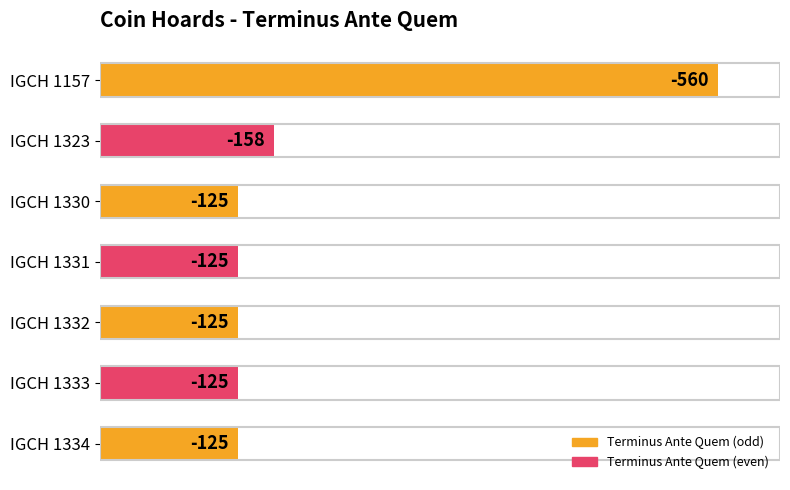

How many bars are there in total?

7